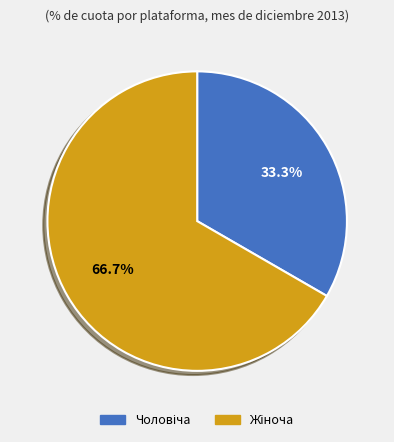

Does any single category account for the majority?

Yes